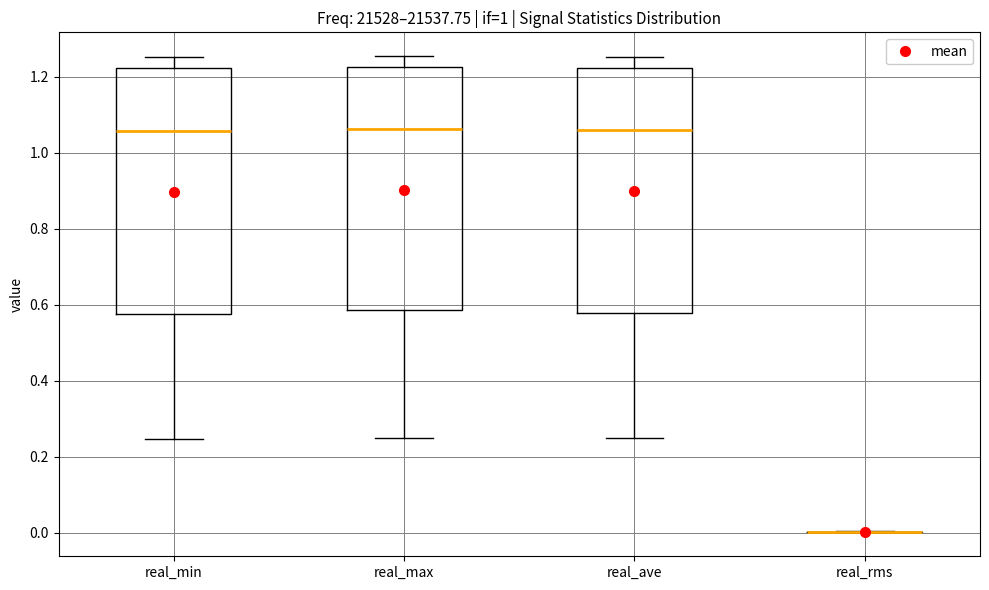

Reading left to right, transcribe this box plot: for each box, give where its median line is, the range the box spans, and where its two whiskers end, as read against the y-axis. The values are not printed on the chart, so give them approximately, as read against the axis.

real_min: median 1.06, box 0.58 to 1.22, whiskers 0.24 to 1.26
real_max: median 1.06, box 0.58 to 1.22, whiskers 0.24 to 1.26
real_ave: median 1.06, box 0.58 to 1.22, whiskers 0.24 to 1.26
real_rms: box collapsed to a line at 0.00, whiskers 0.00 to 0.00